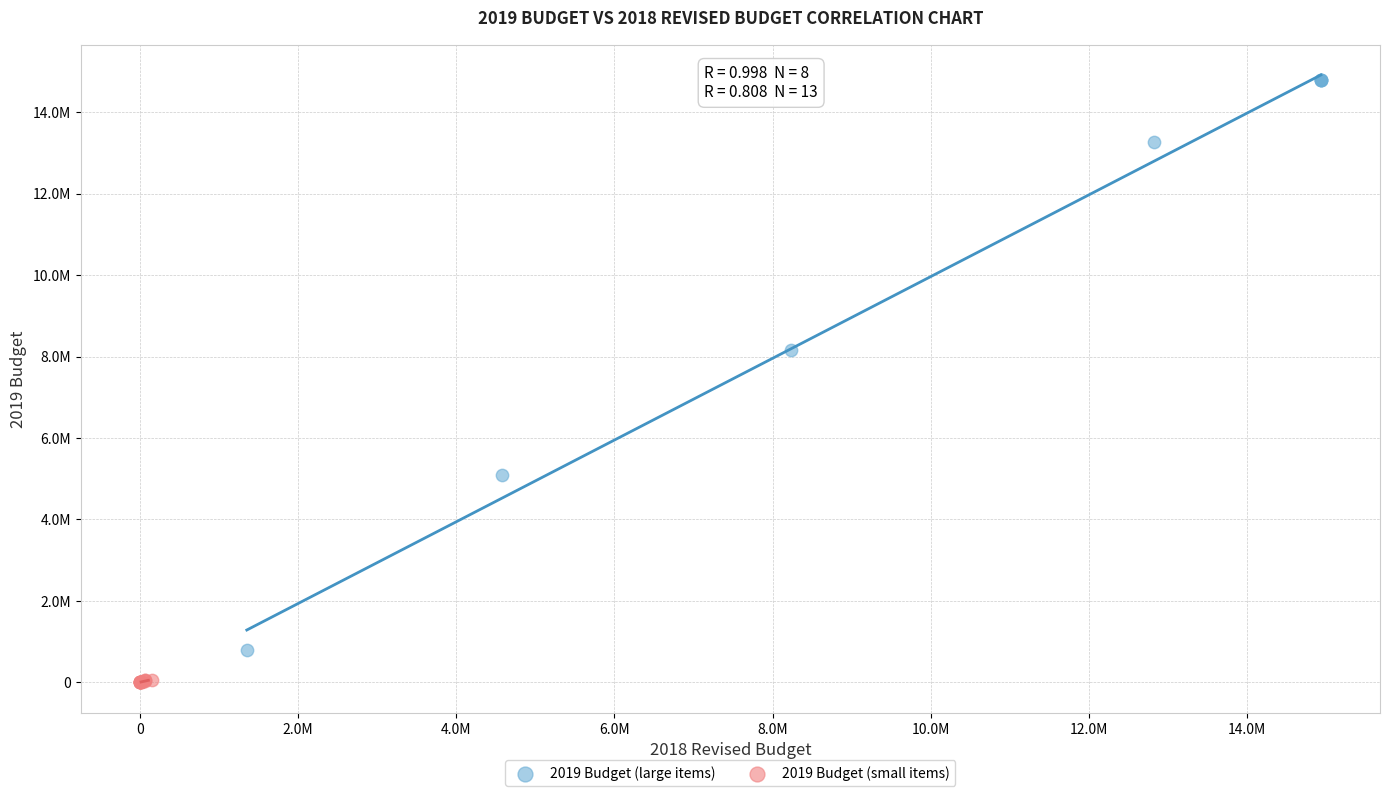

Which series reaches the maximum Y coordinate?

2019 Budget (large items)